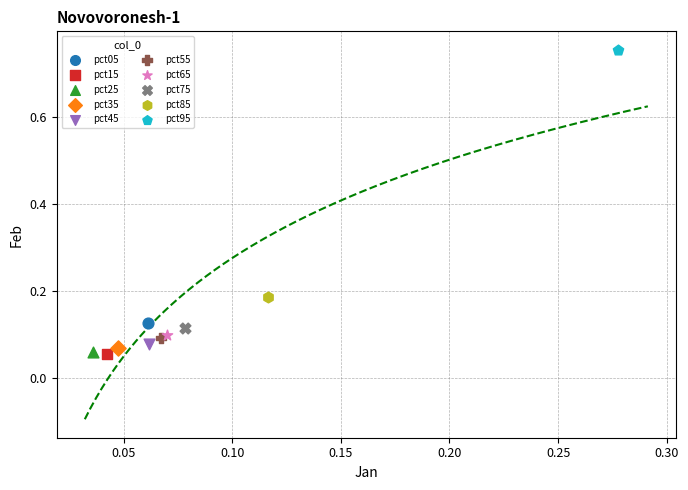

What are all the series names shown in the legend?

pct05, pct15, pct25, pct35, pct45, pct55, pct65, pct75, pct85, pct95